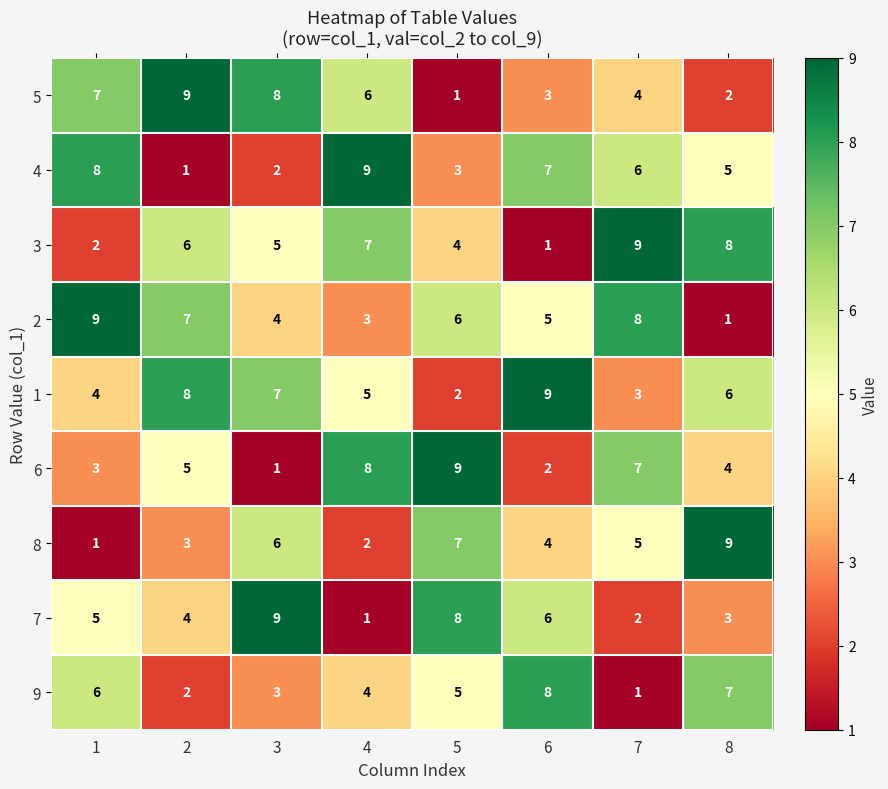

At which label does 9 reach its peak?

6